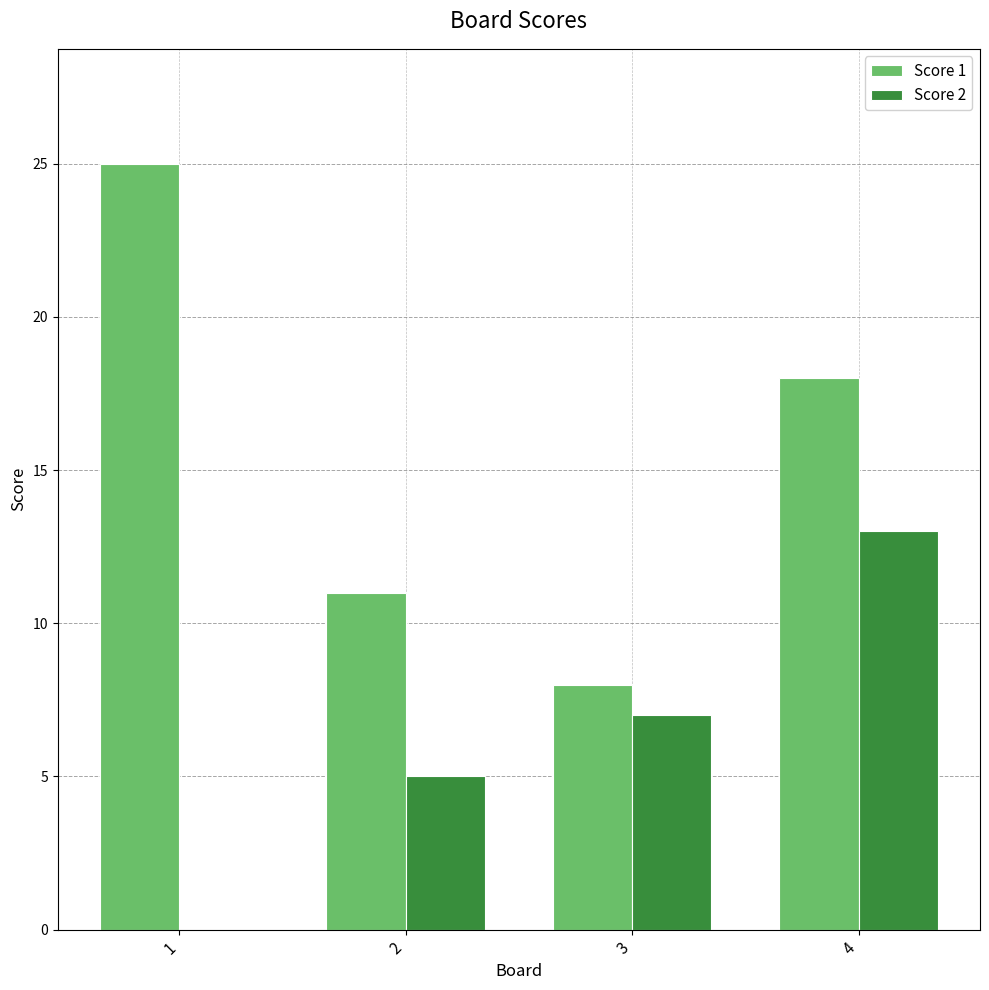

The value of Score 1 at 3 is 3. True or false?

False